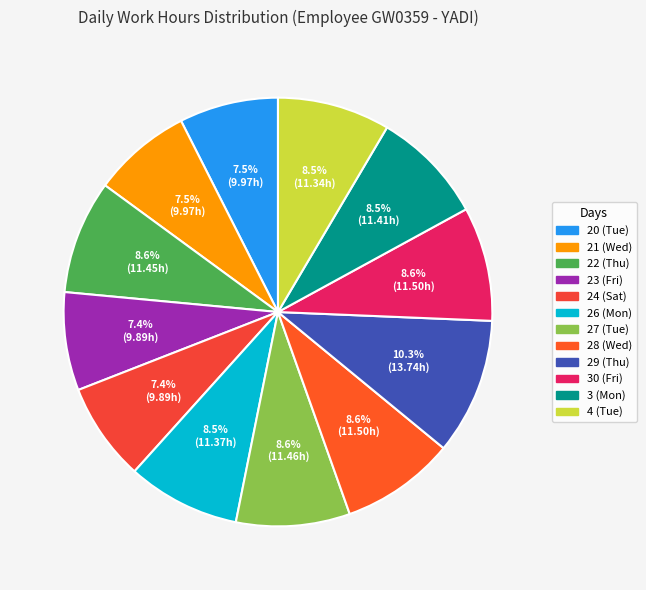

Rank the categories by value from lowest to highest.

23 (Fri), 24 (Sat), 20 (Tue), 21 (Wed), 4 (Tue), 26 (Mon), 3 (Mon), 22 (Thu), 27 (Tue), 28 (Wed), 30 (Fri), 29 (Thu)